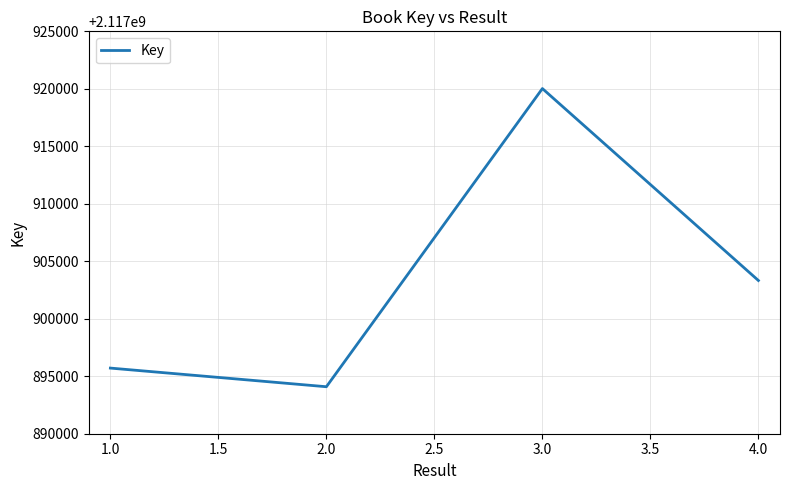

The value at 3.0 is 3063980111. True or false?

False